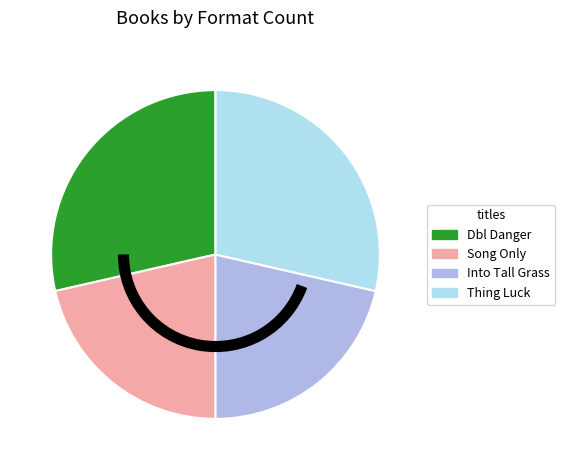

Is there any slice that represents more than half of the pie?

No